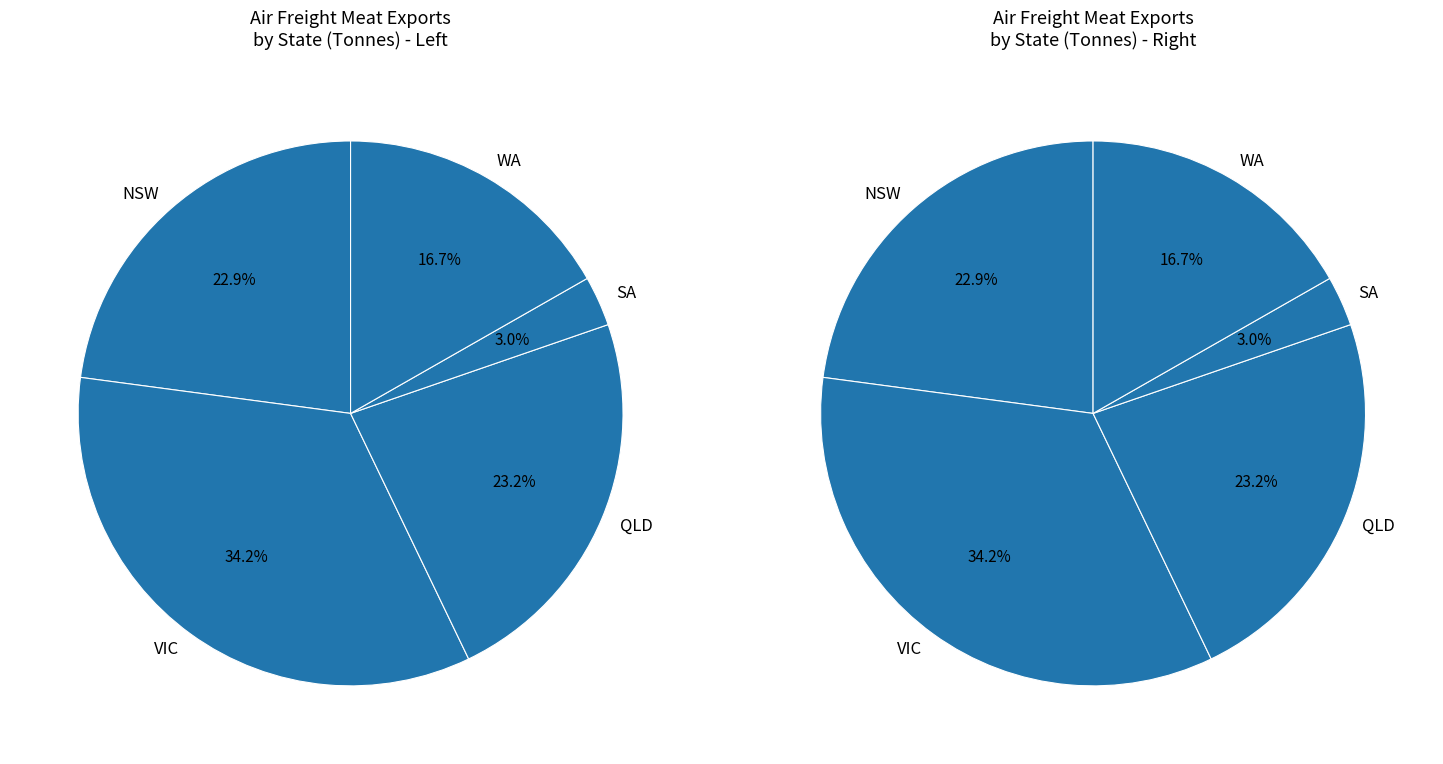

Is it true that SA is 3% of the pie?

True